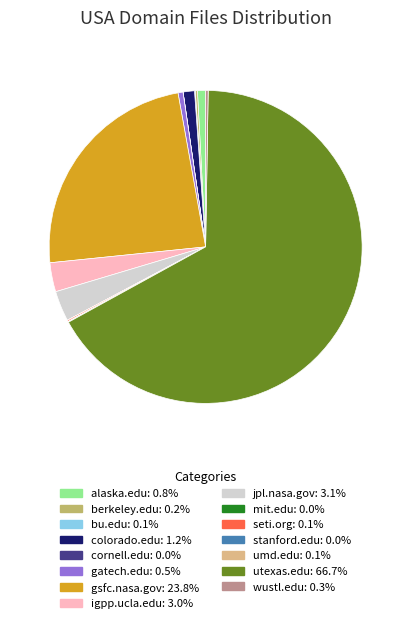

What is the majority slice?

utexas.edu